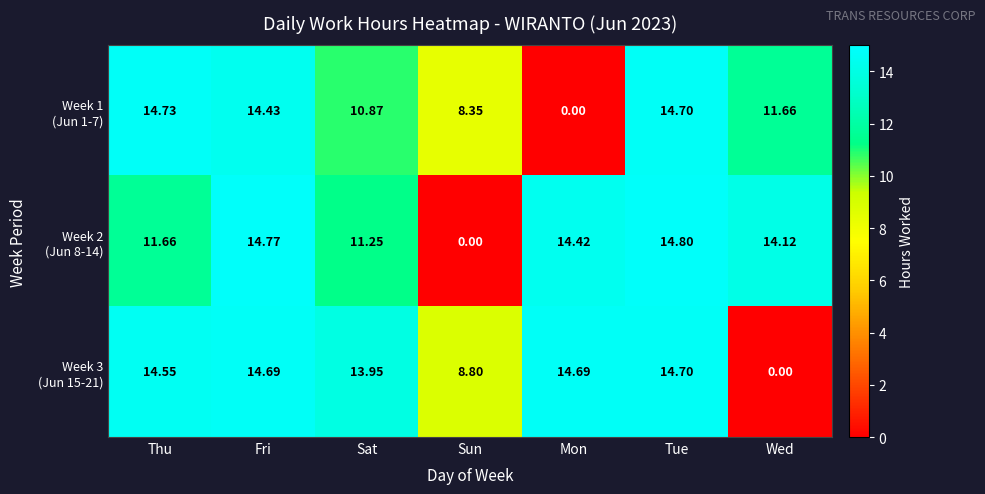

At which category does the chart reach its peak across all series?

Tue